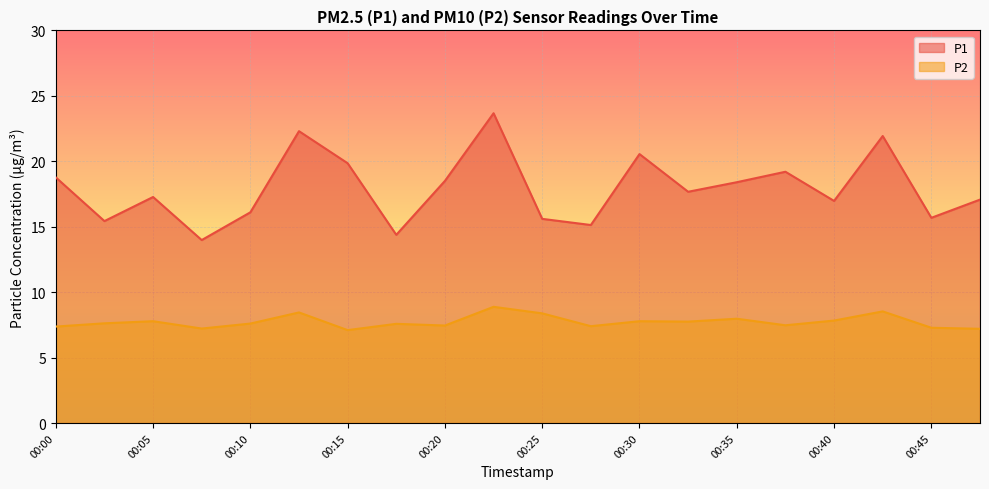

Where is the first local maximum for P2?

00:05